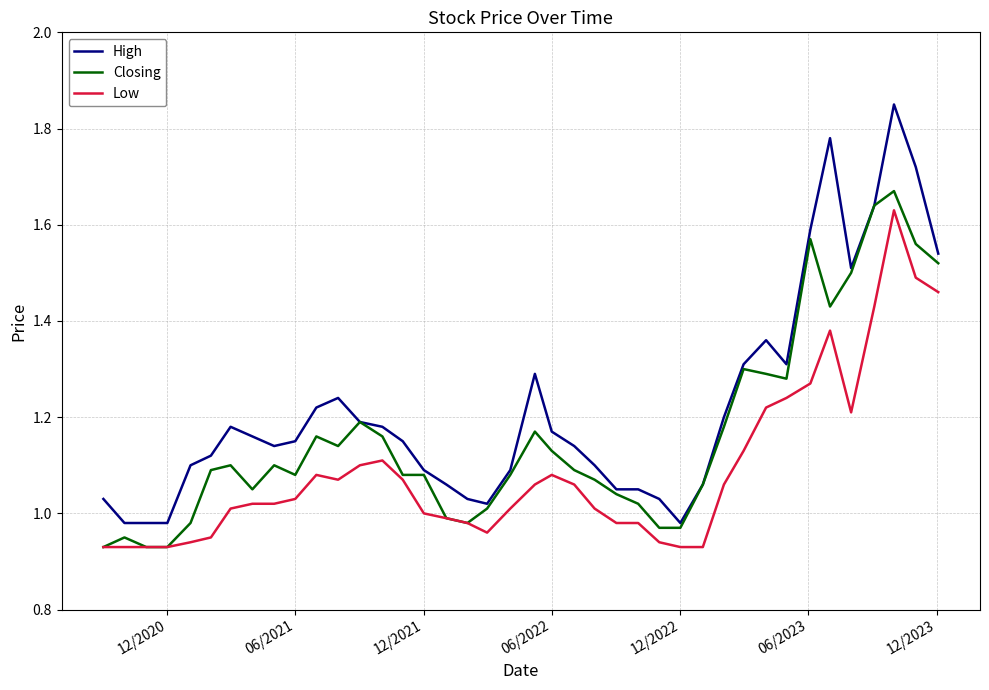

Which series has the largest range (max minus min)?

High